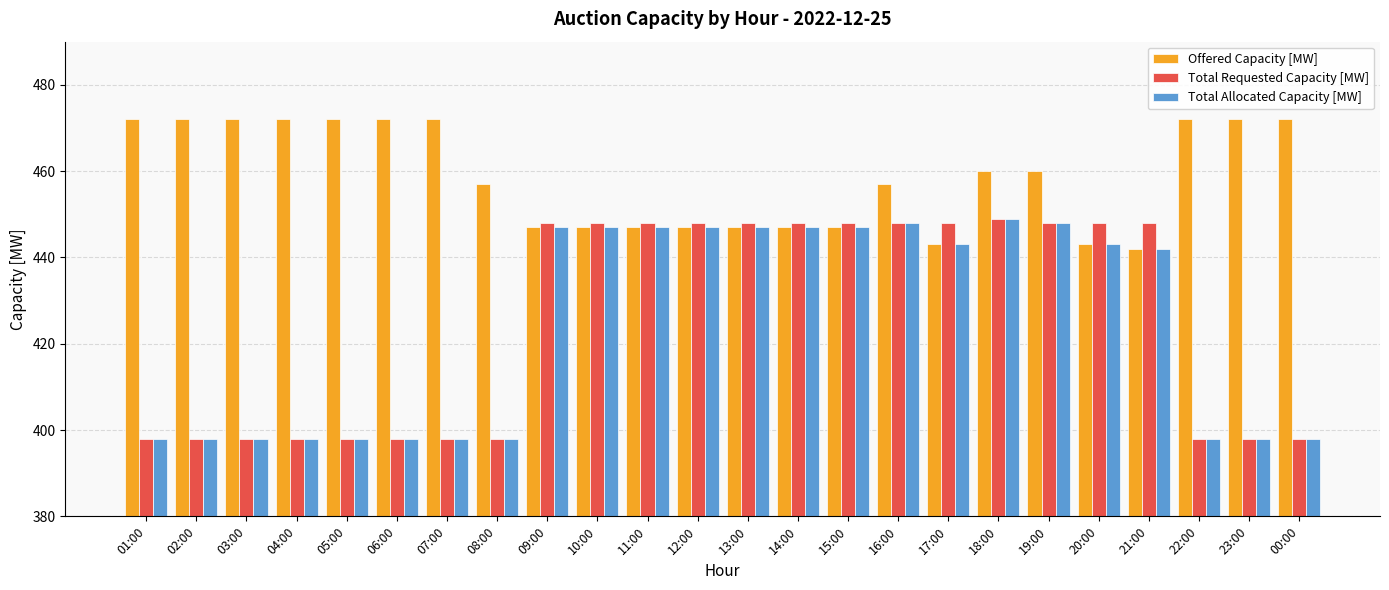

The value of Total Allocated Capacity [MW] at 14:00 is 447. True or false?

True